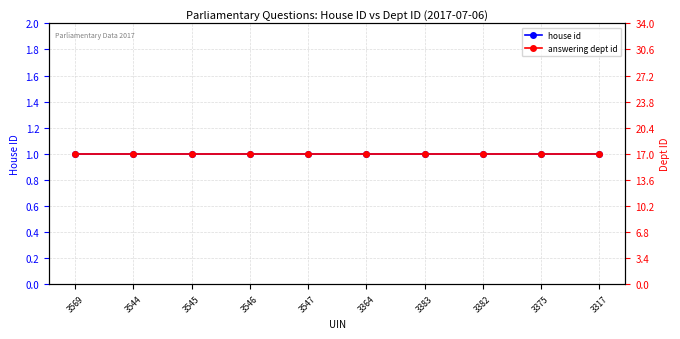

Between 3546 and 3375, which is larger?

3546